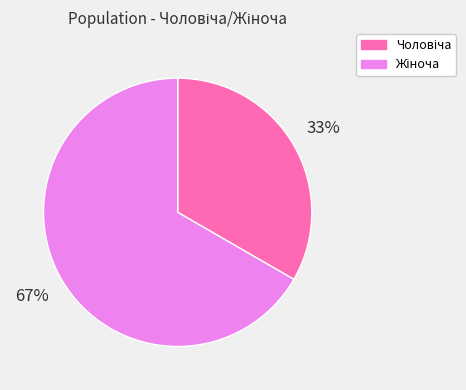

To the nearest percent, what is the average slice percentage?

50%